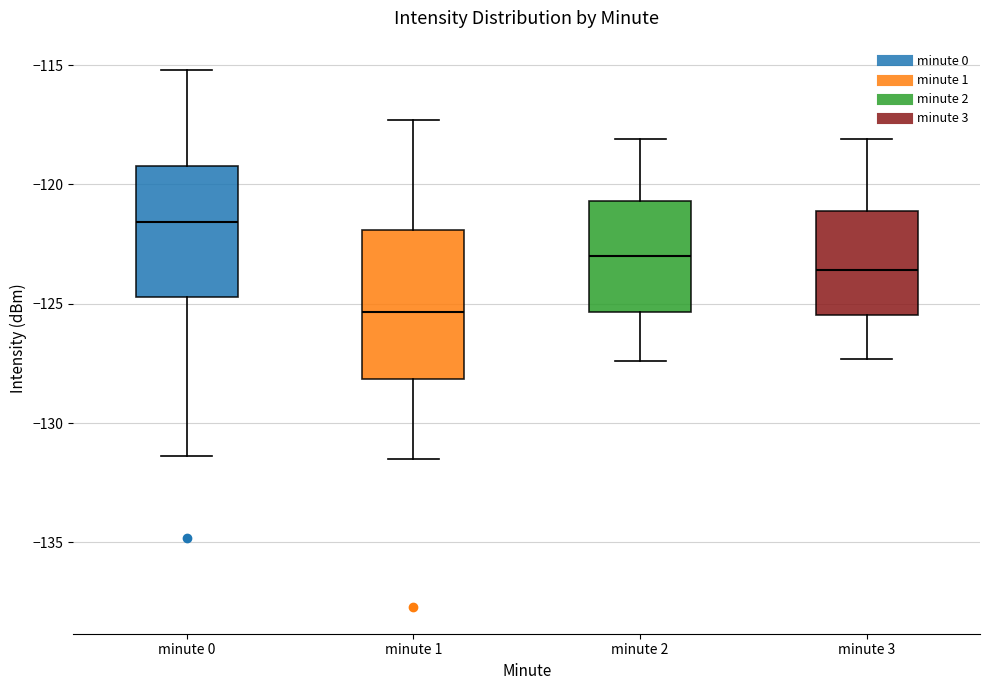

Which box has the highest median line?

minute 0